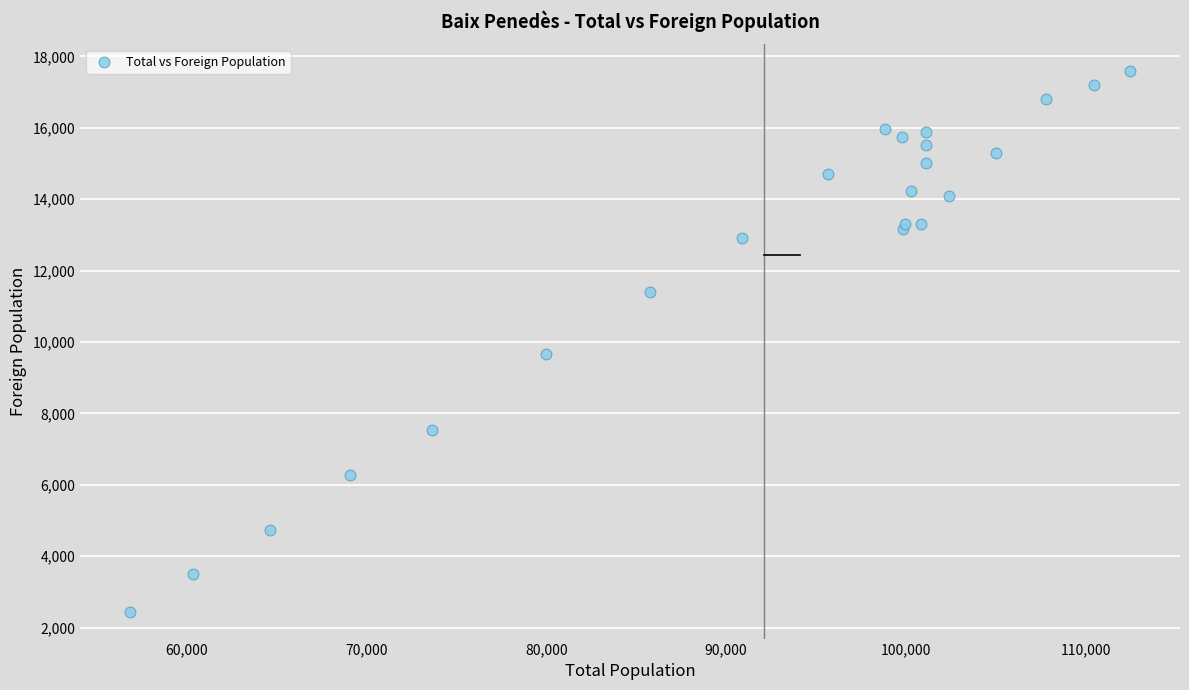

What Y value in the scatter plot is closest to 10012?

9654